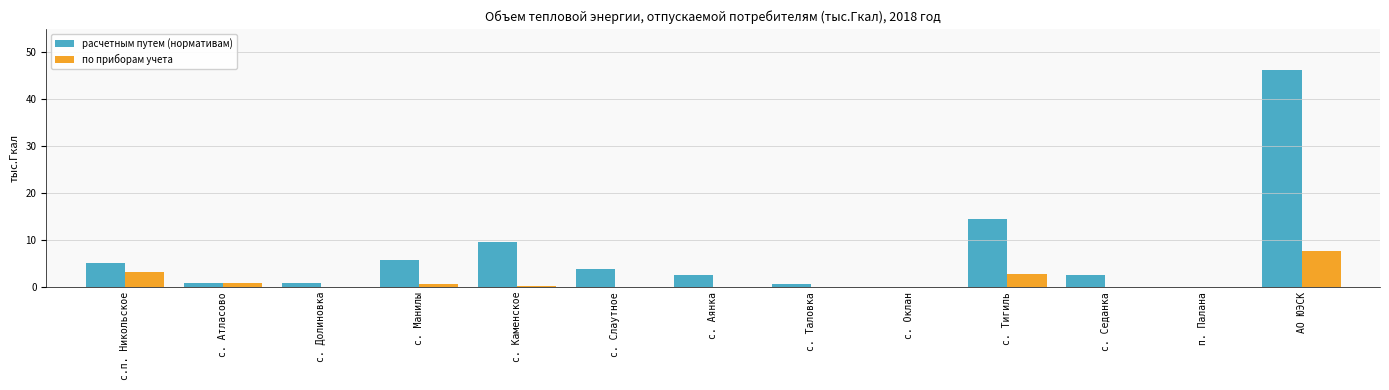

What is the maximum value shown in the chart?

46.3